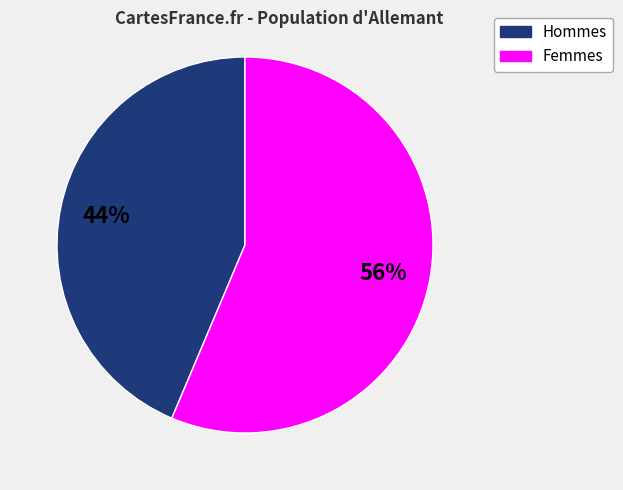

To the nearest percent, what is the average slice percentage?

50%